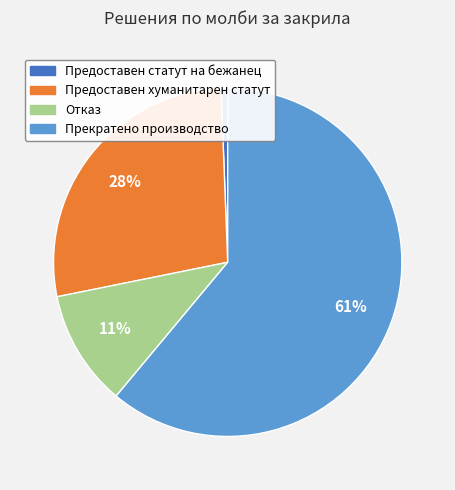

Does Прекратено производство account for over 50% of the chart?

Yes